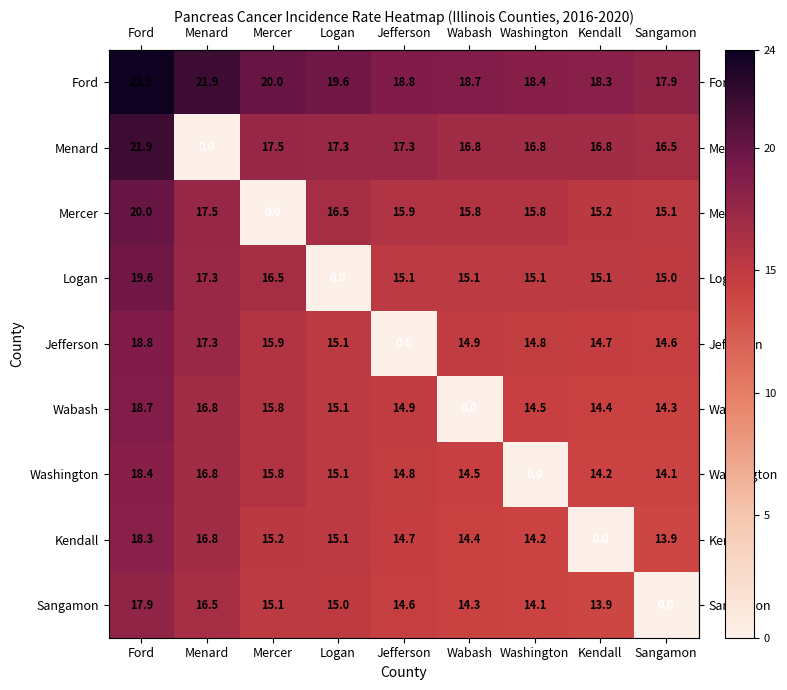

What is the difference between the maximum and second lowest values in the Kendall series?

4.4